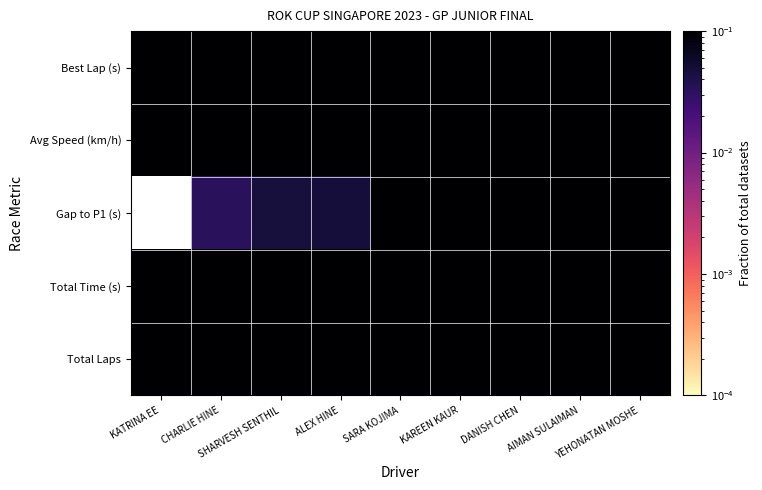

At which label does Total Laps reach its minimum?

KATRINA EE